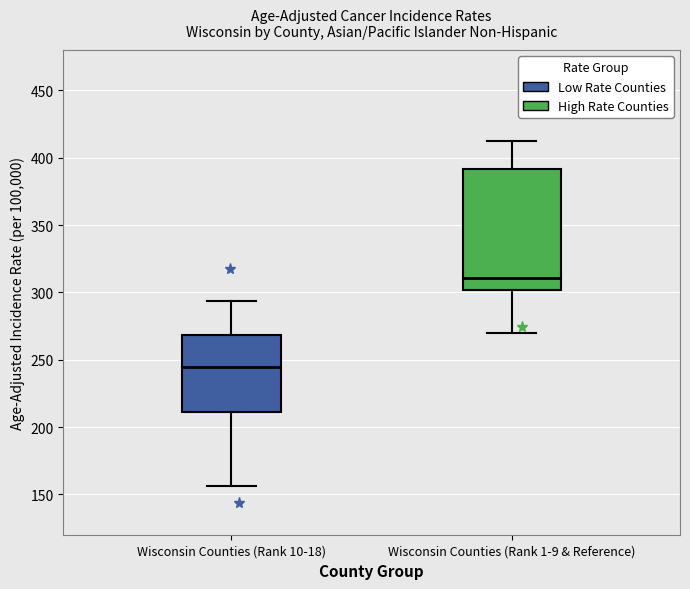

Where does the lower whisker of the box for Wisconsin Counties (Rank 1-9 & Reference) end on the y-axis? The values are not printed on the chart, so give them approximately, as read against the axis.

270